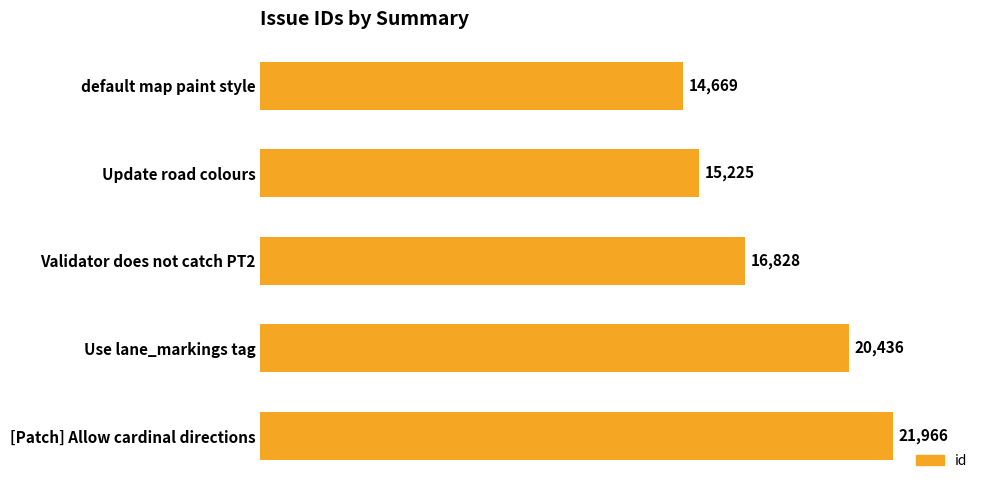

What is the value of the 5th bar from the top?

21966